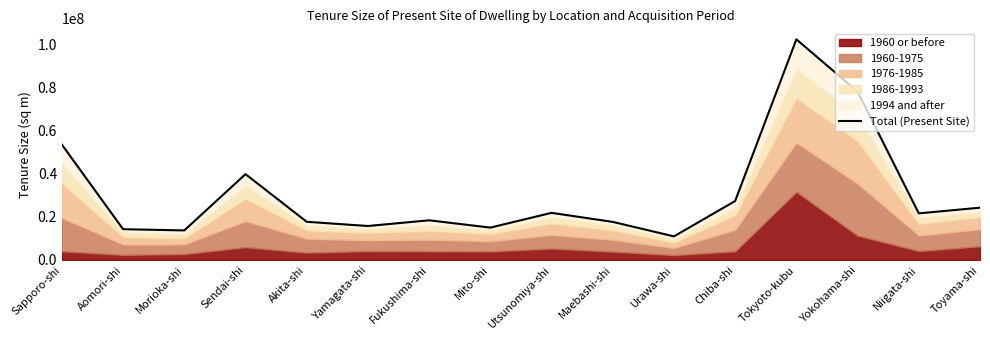

Is it true that the value at Morioka-shi is 13734000?

True